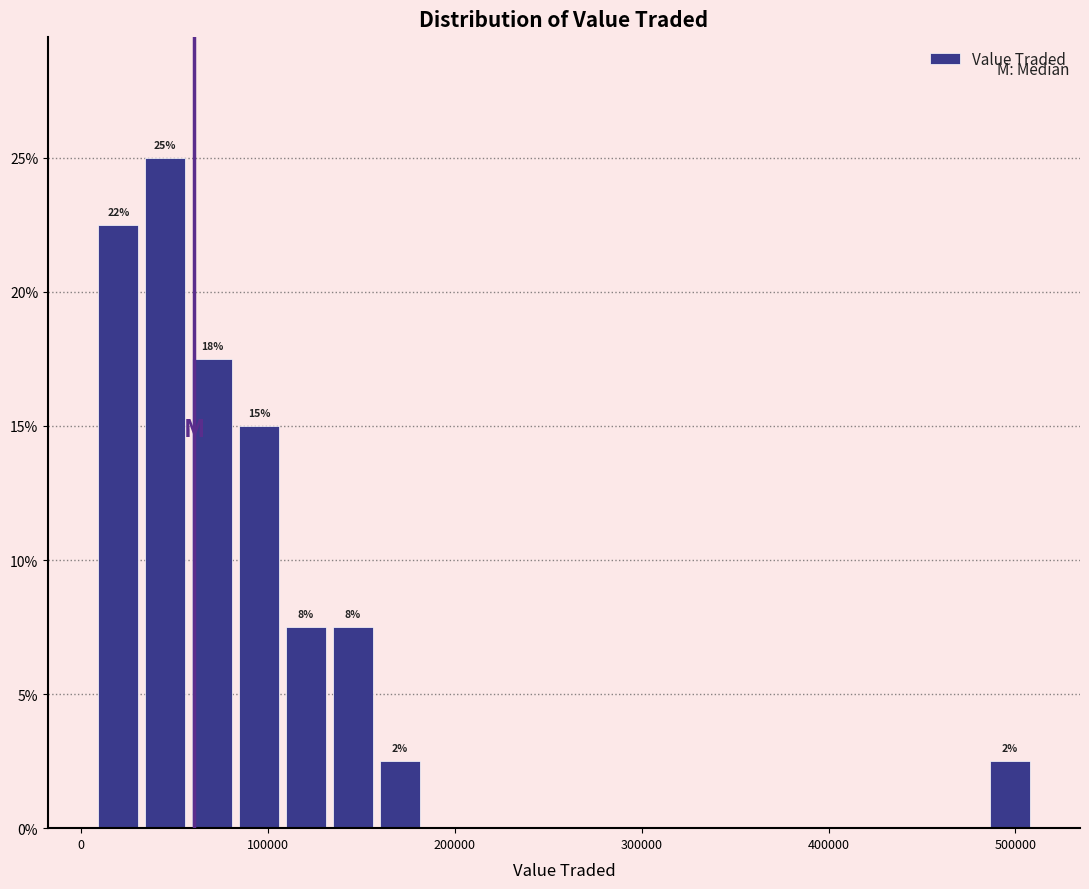

Read against the x-axis, roughly where is the centre of the tallest bar?

50000